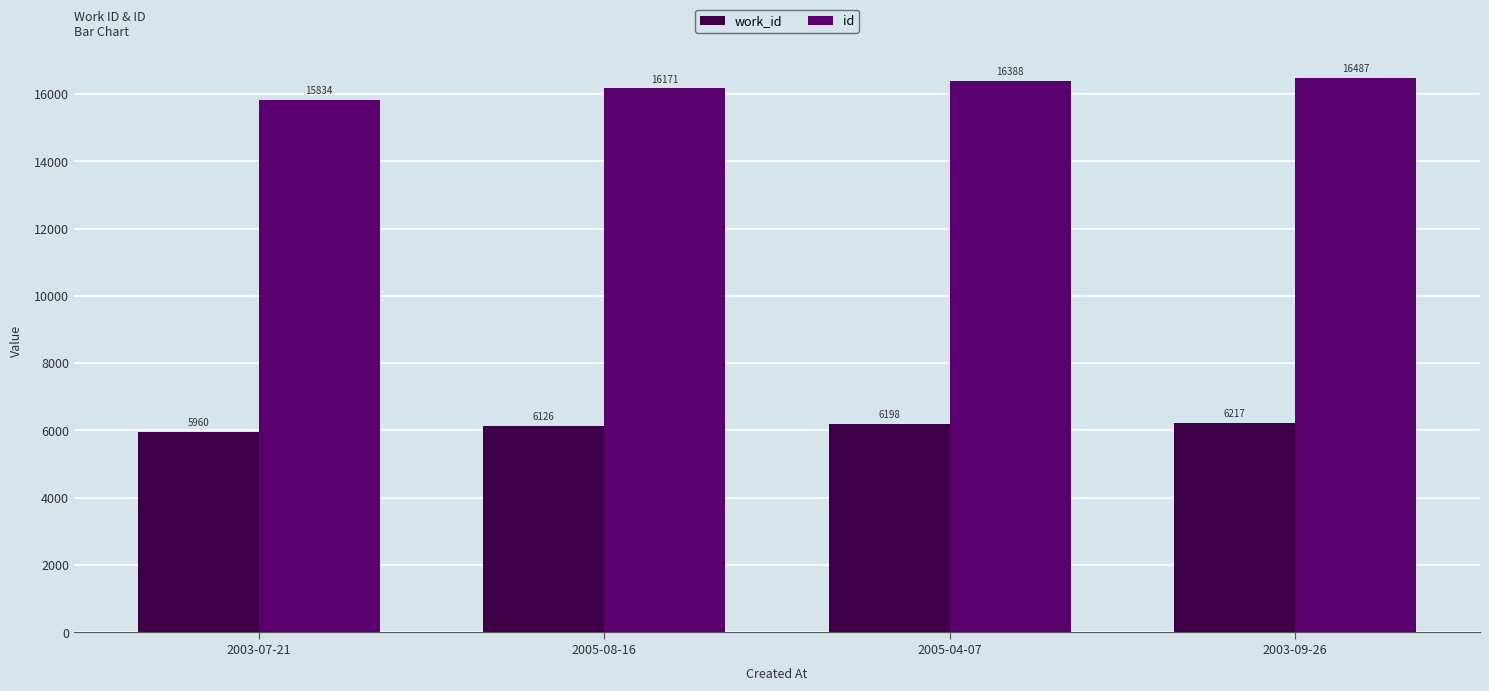

Where is id nearest to the value 16160?

2005-08-16